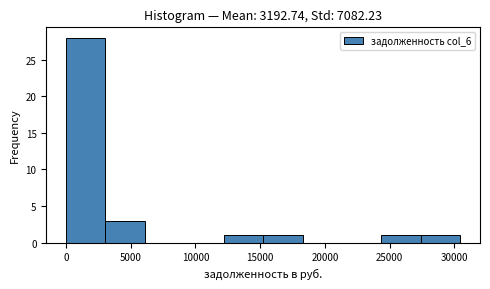

How tall is the bar that spans 15000 to 18500 on the x-axis? Neither the bar edges nor the heights are printed on the chart, so give them approximately, as read against the axes.

1